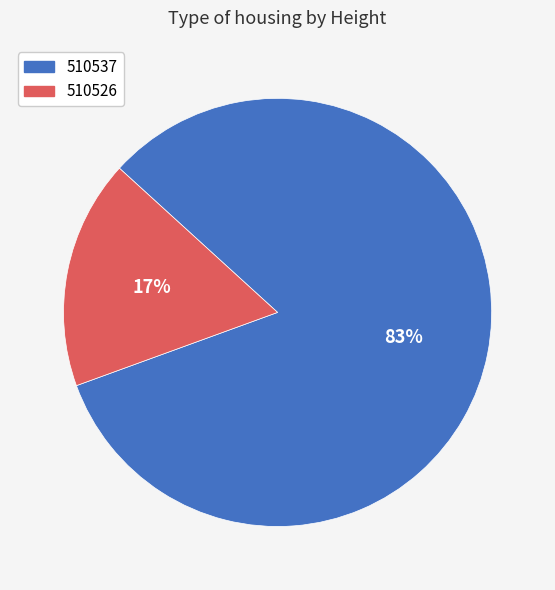

Which category has the biggest portion of the pie?

510537